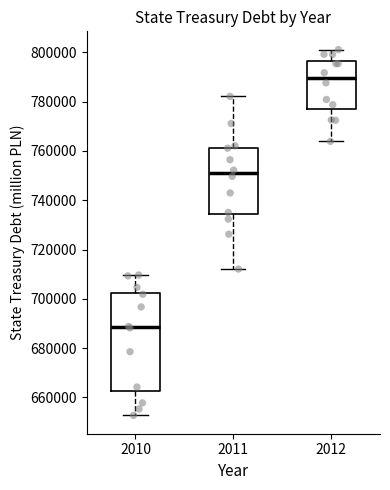

Which box's median line is the highest?

2012